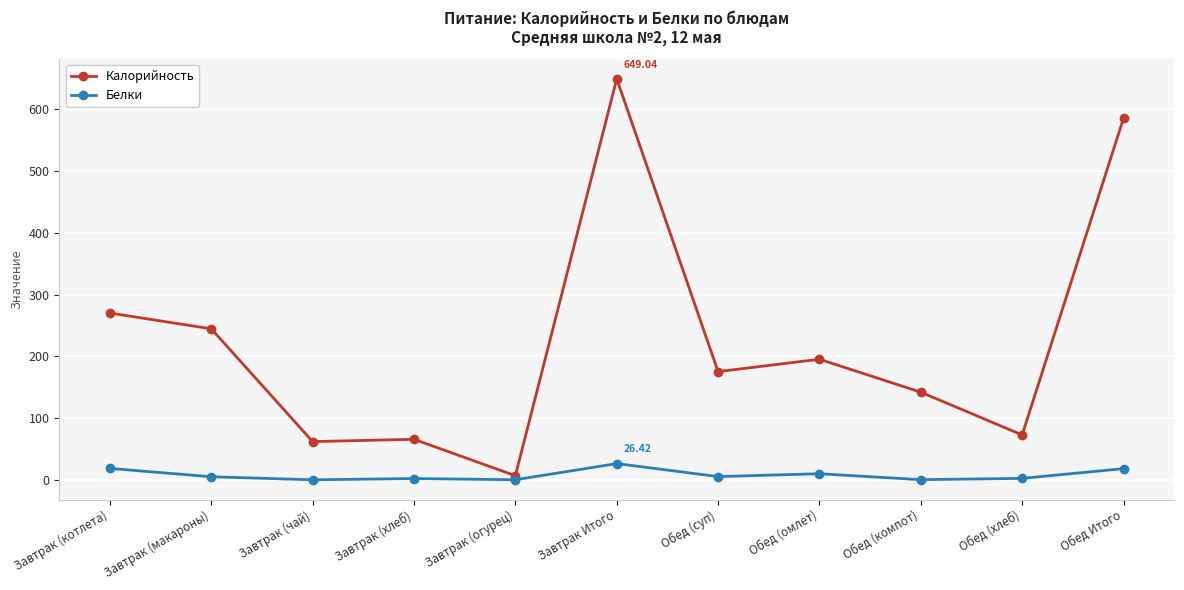

Does the chart display data point markers on the line(s)?

Yes